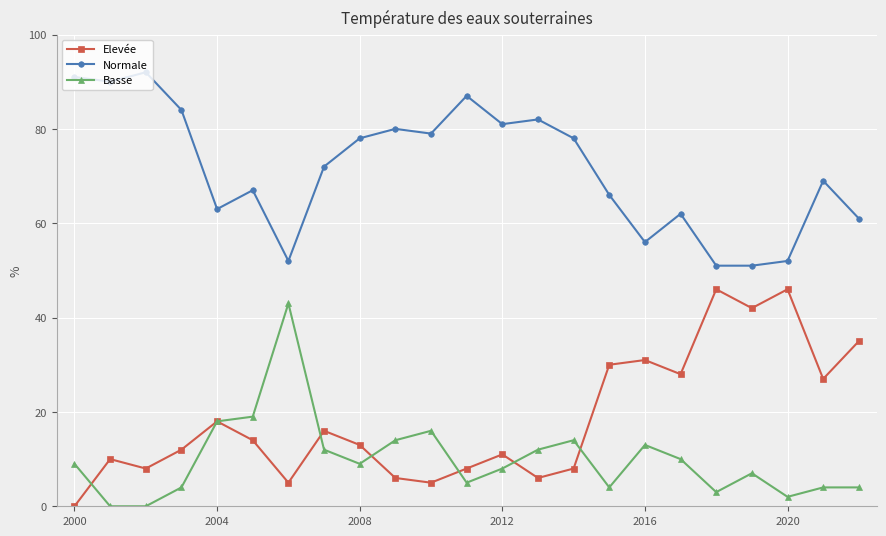

Which series has the largest total across all categories?

Normale